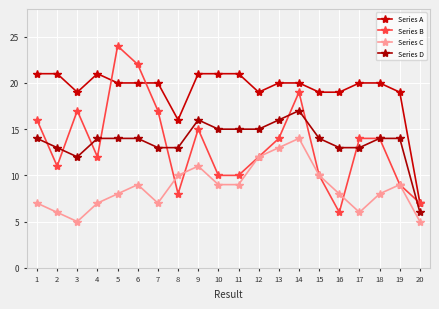

Where is the first local minimum for Series A?

3